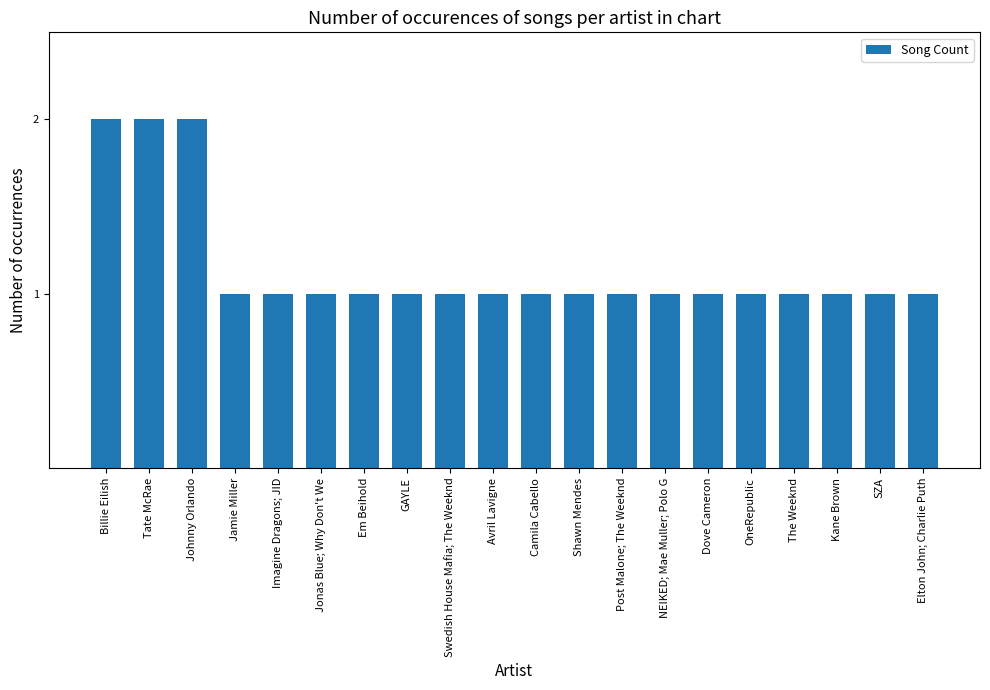

The chart shows a value of 1 at Avril Lavigne. True or false?

True